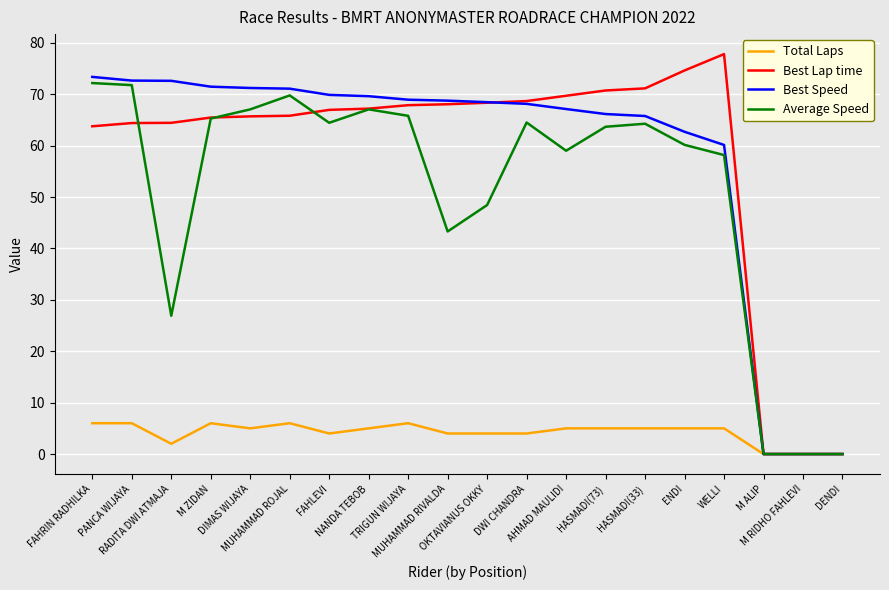

What is the highest value of the Total Laps series?

6.0